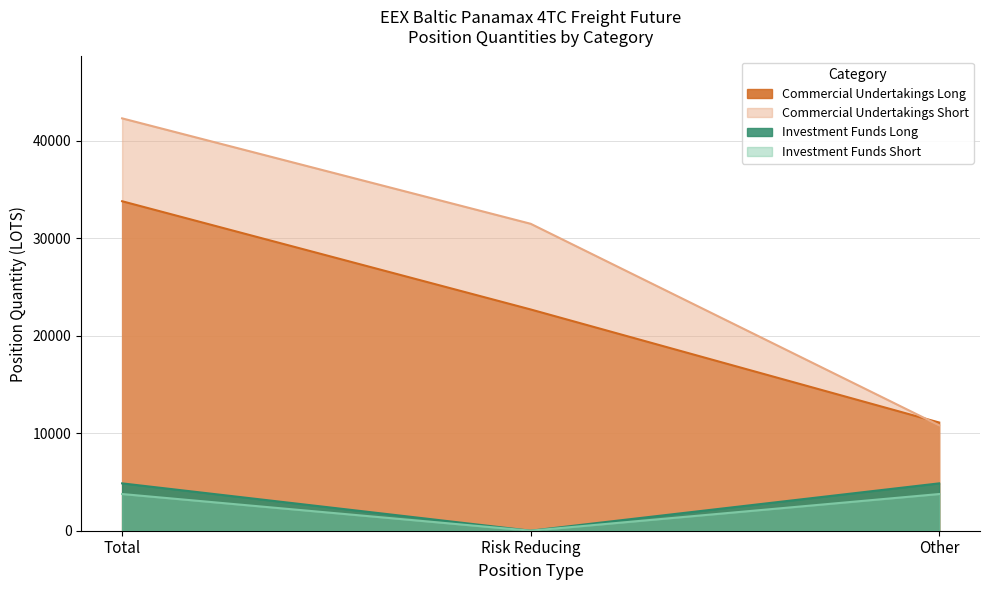

What is the total value across all series at Risk Reducing?

54168.3